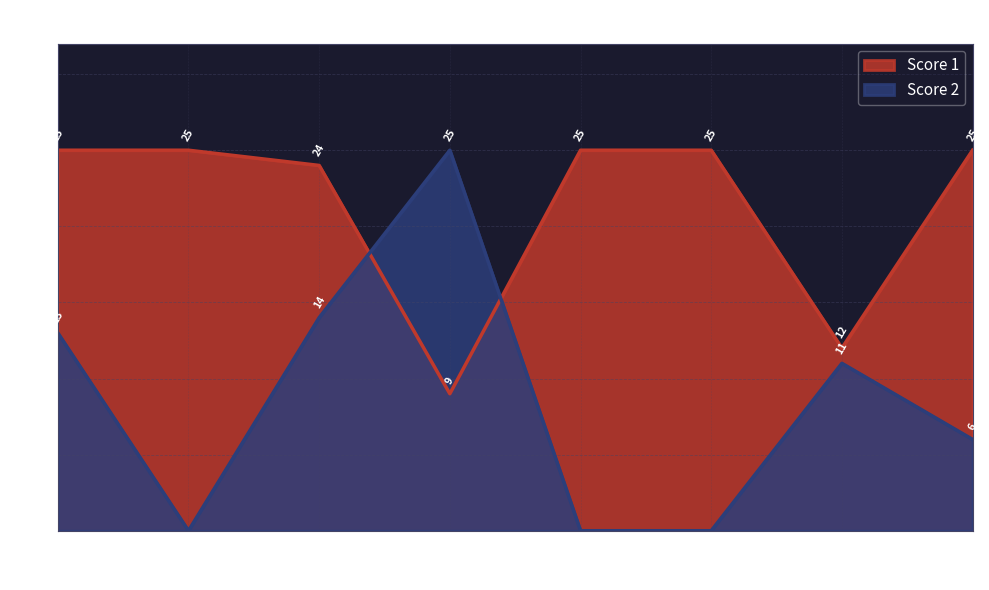

How many times do Score 2 and Score 1 cross each other?

2